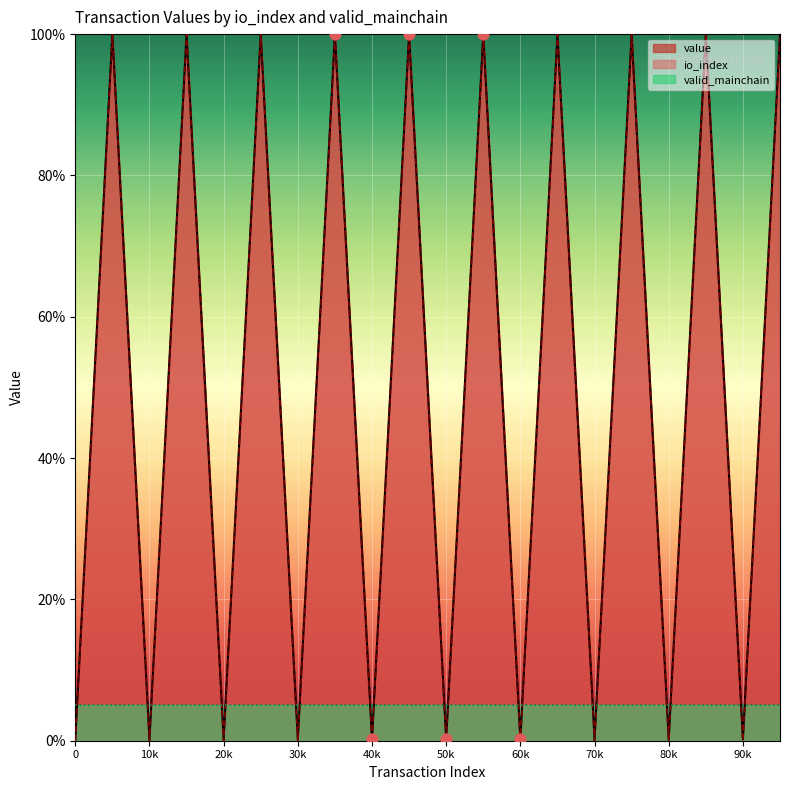

Which series has the largest total across all categories?

io_index